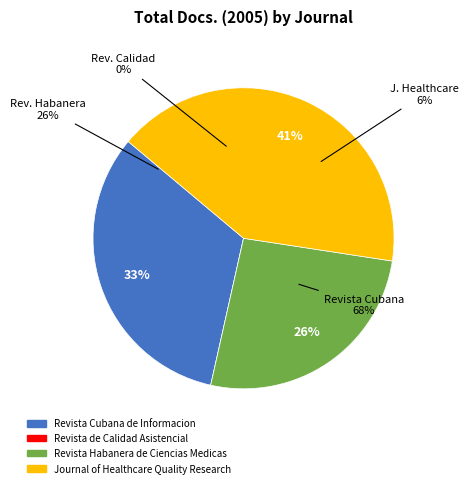

Does Revista Cubana de Informacion represent more than half of the total?

No